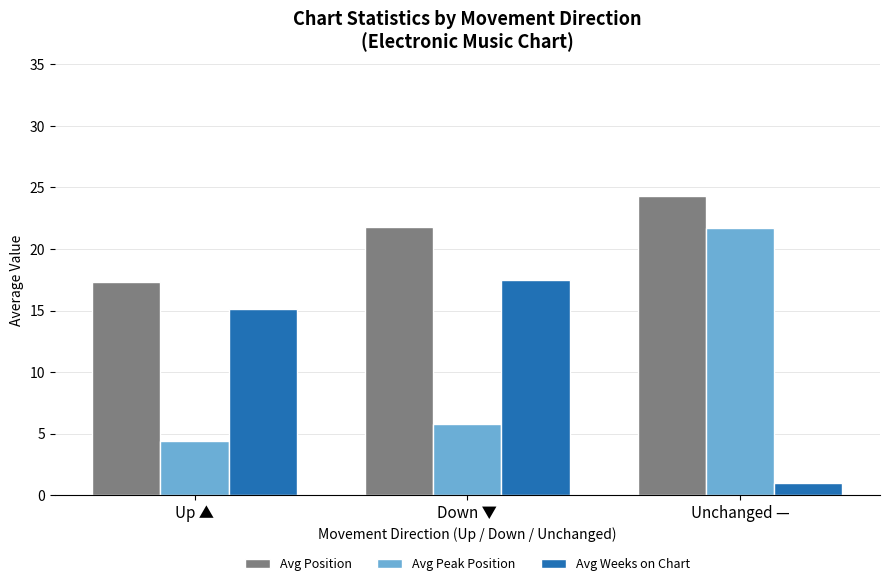

Are the bars grouped side by side (vs. stacked)?

Yes